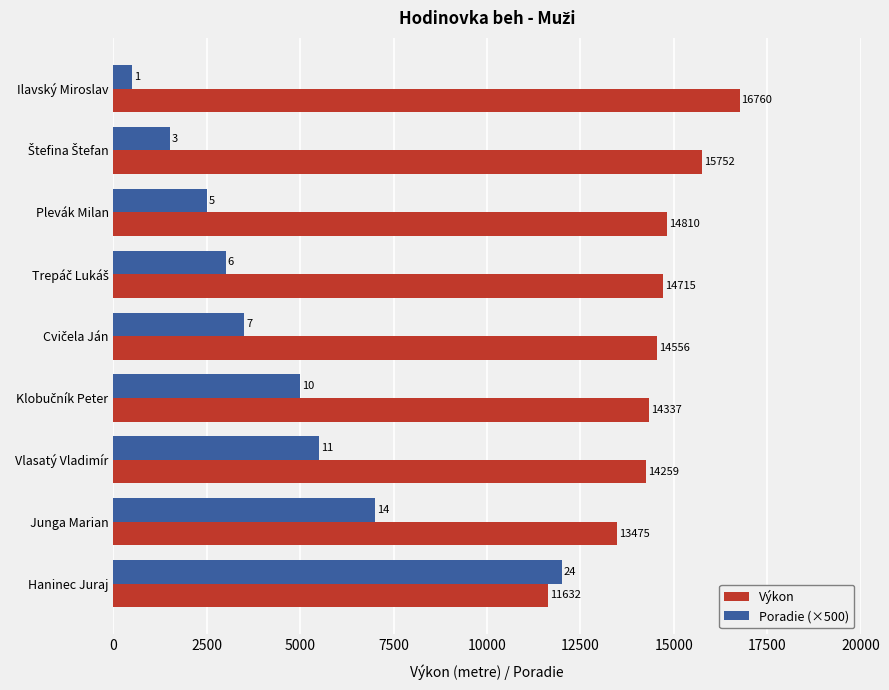

How many data points in Výkon are less than 14556?

4